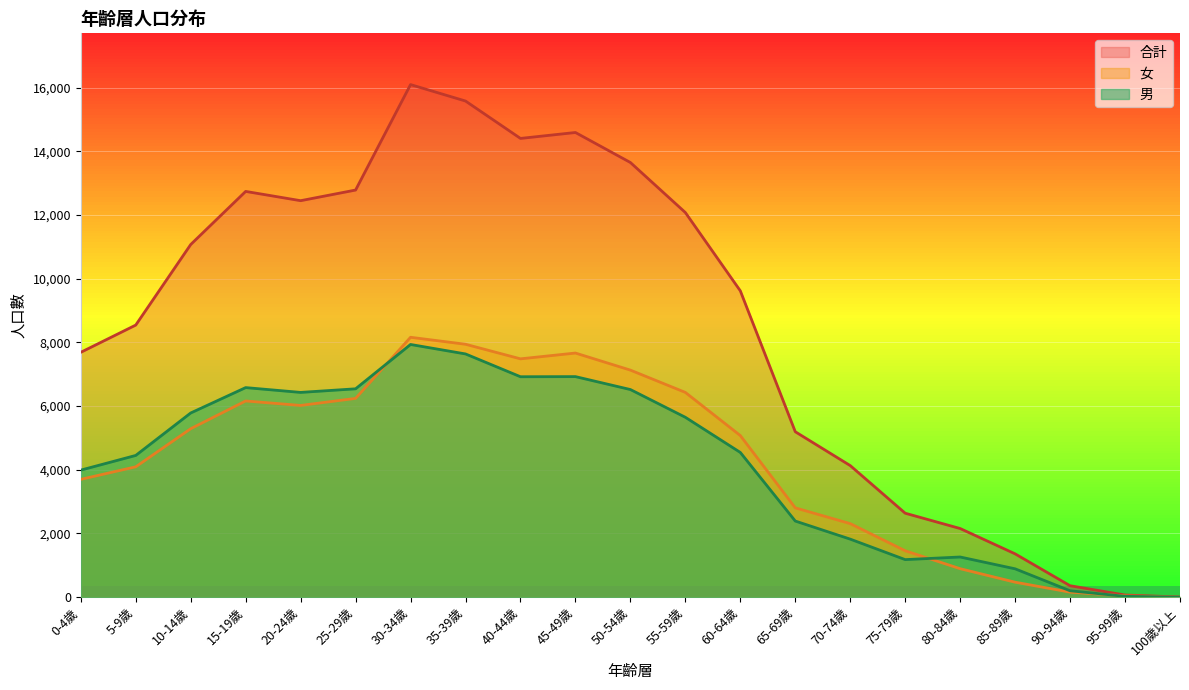

True or false: 男 and 合計 cross at least once.

False